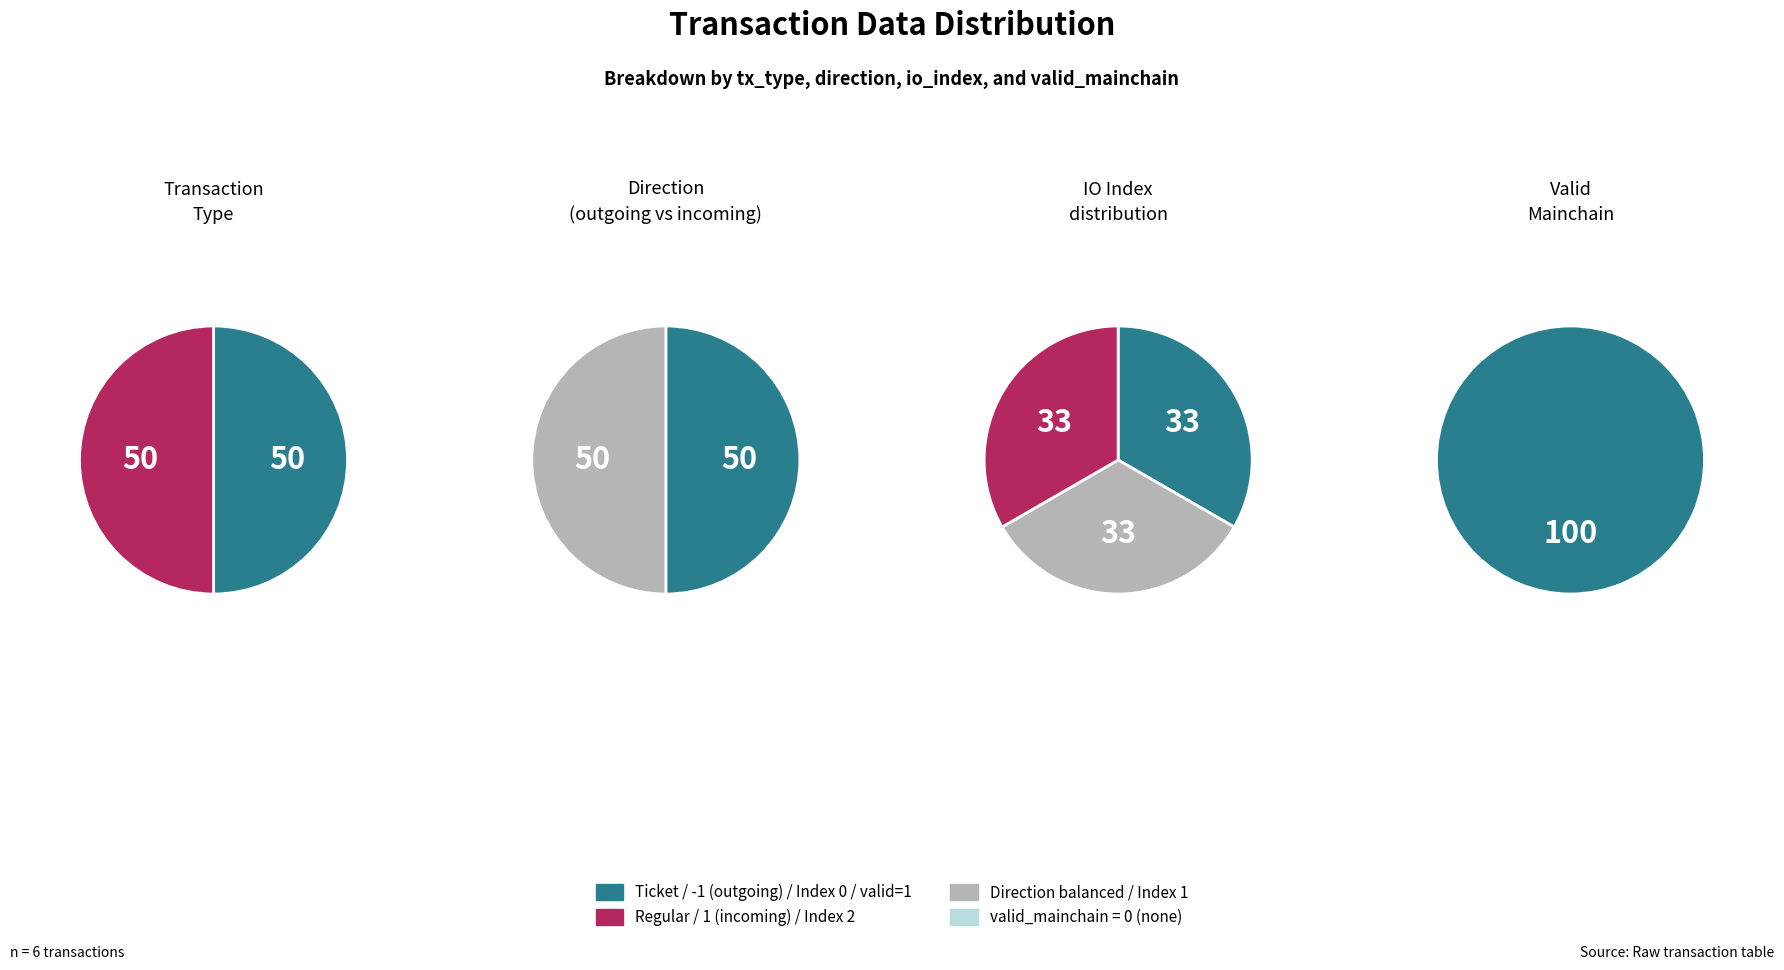

Rank the series at 1 from lowest to highest value.

Ticket, Regular